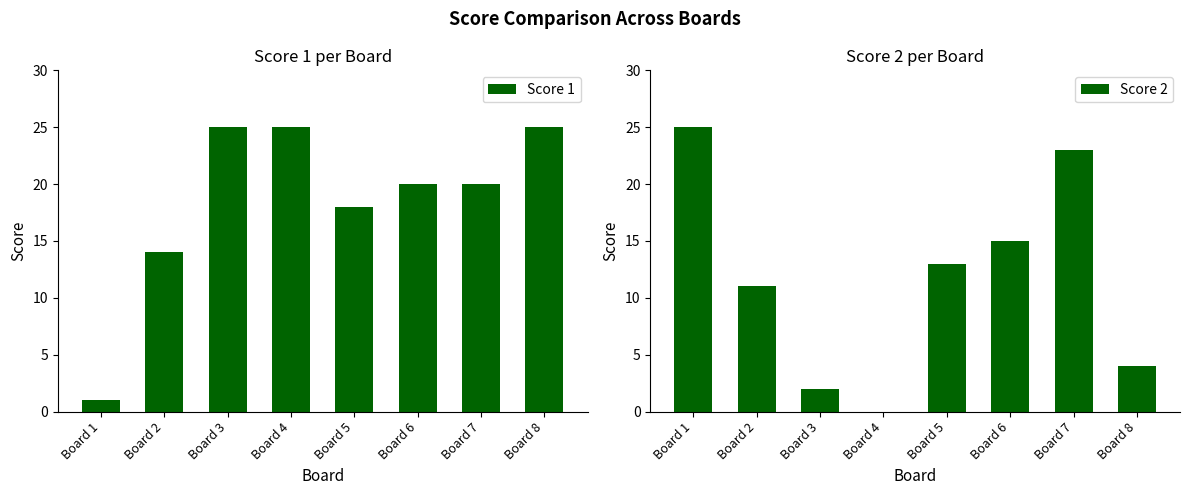

What are all the series names shown in the legend?

Score 1, Score 2